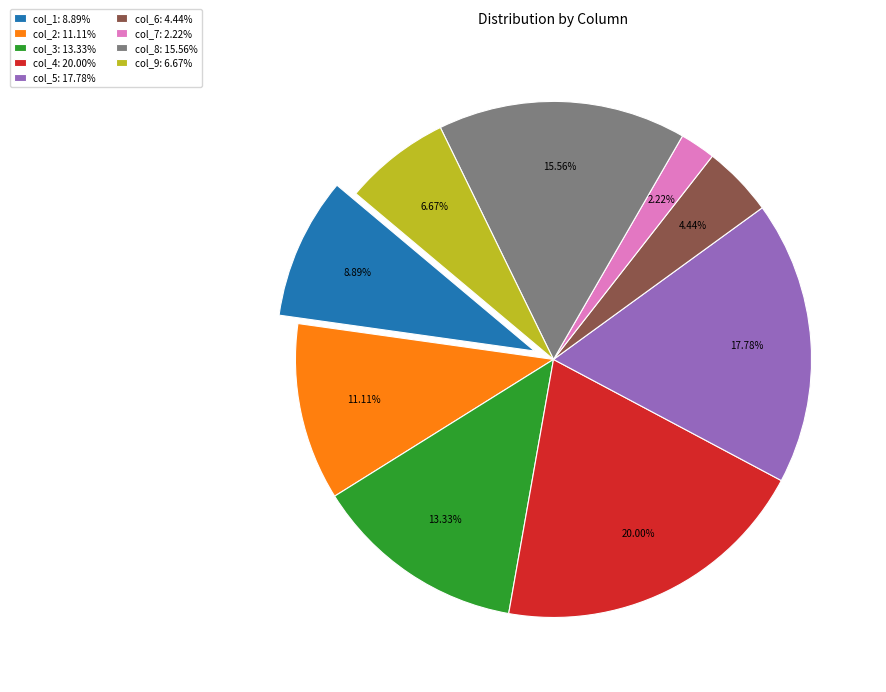

Rank the categories by value from lowest to highest.

col_7, col_6, col_9, col_1, col_2, col_3, col_8, col_5, col_4